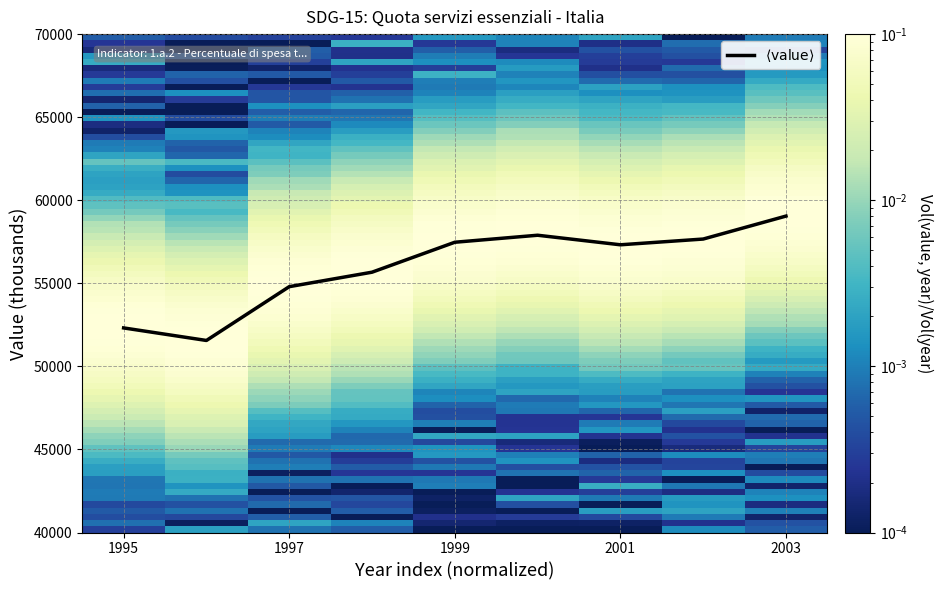

What is the difference between the maximum and minimum values?

7487